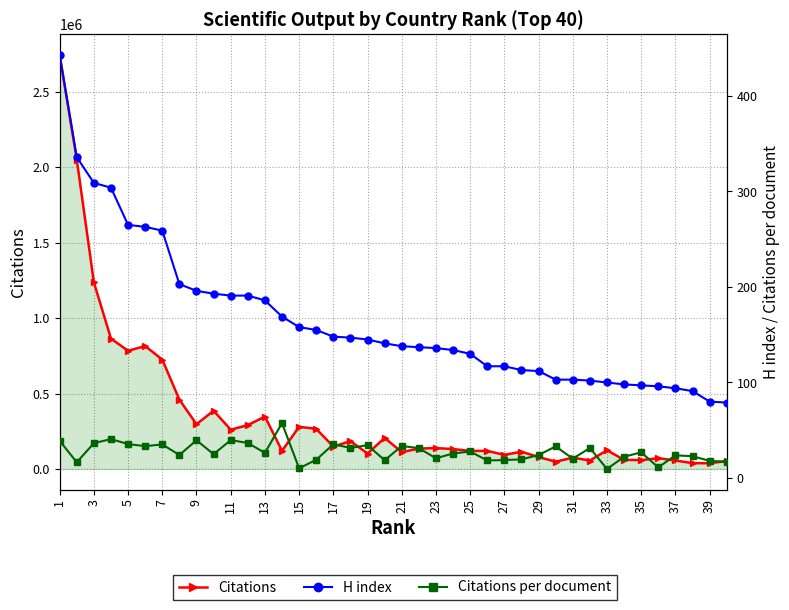

What is the minimum value for H index?

79.0